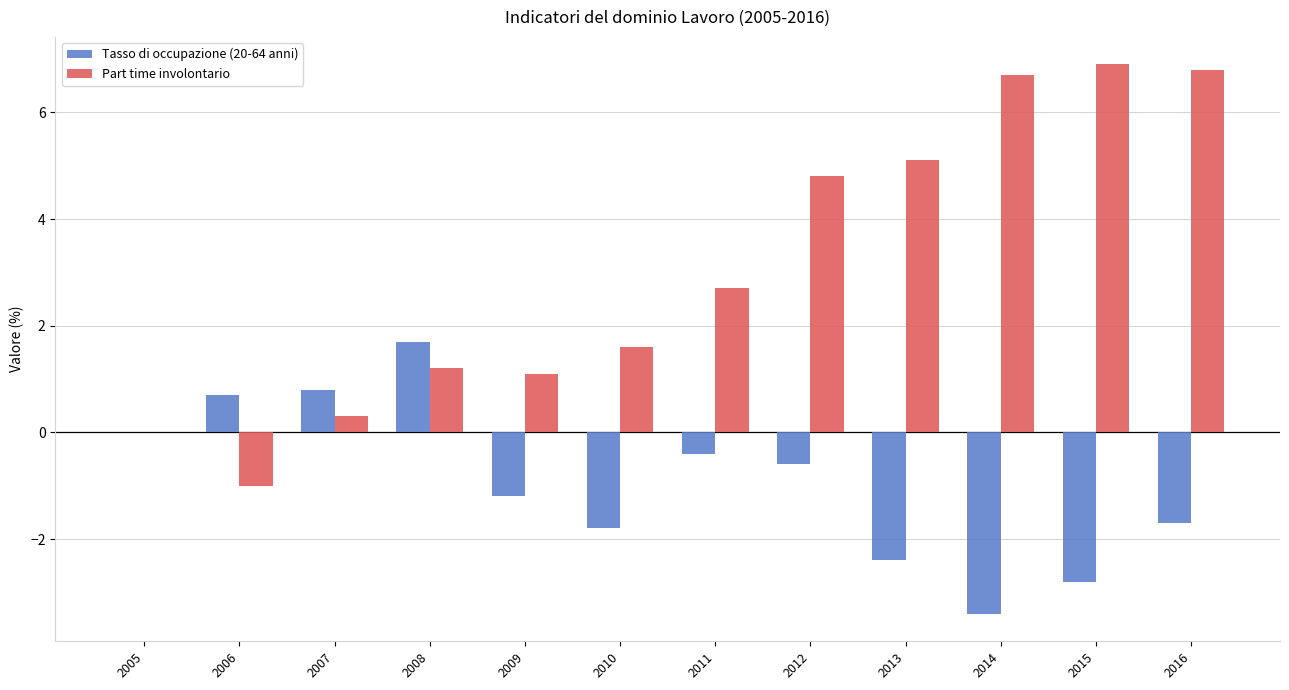

At which category is the sum across all series the highest?

2016